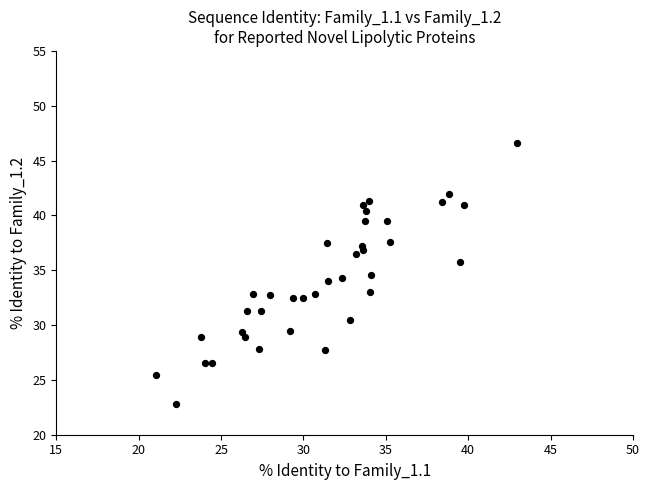

What is the range of Y values (max minus min)?

23.8